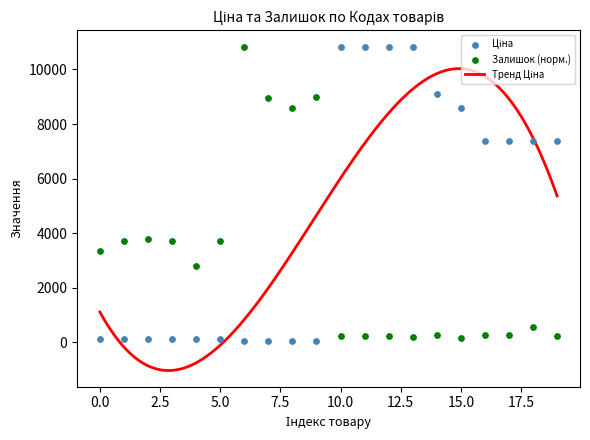

Which series has the widest spread of Y values?

Ціна